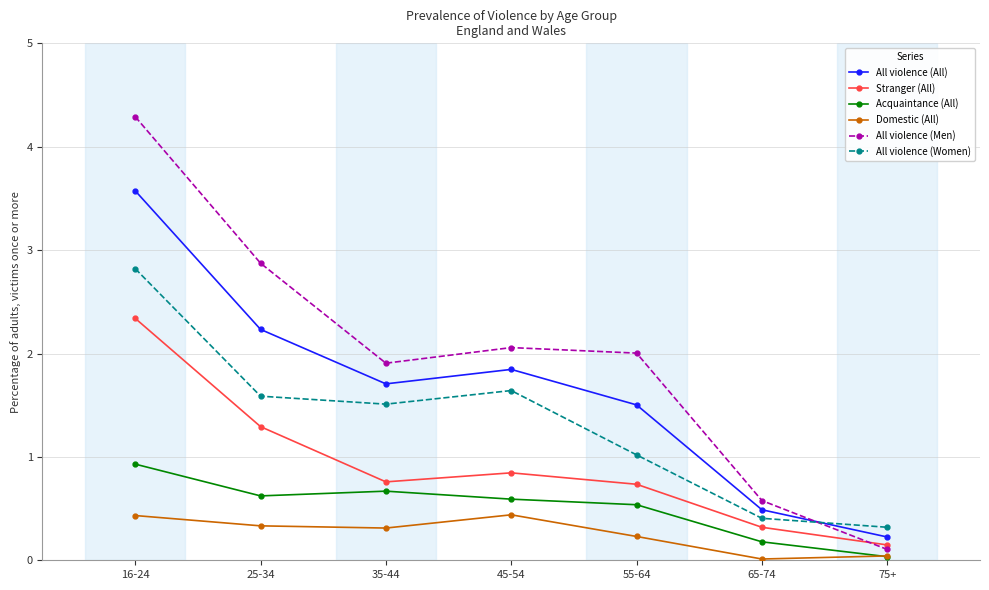

True or false: Domestic (All) and All violence (Women) intersect in this chart.

False